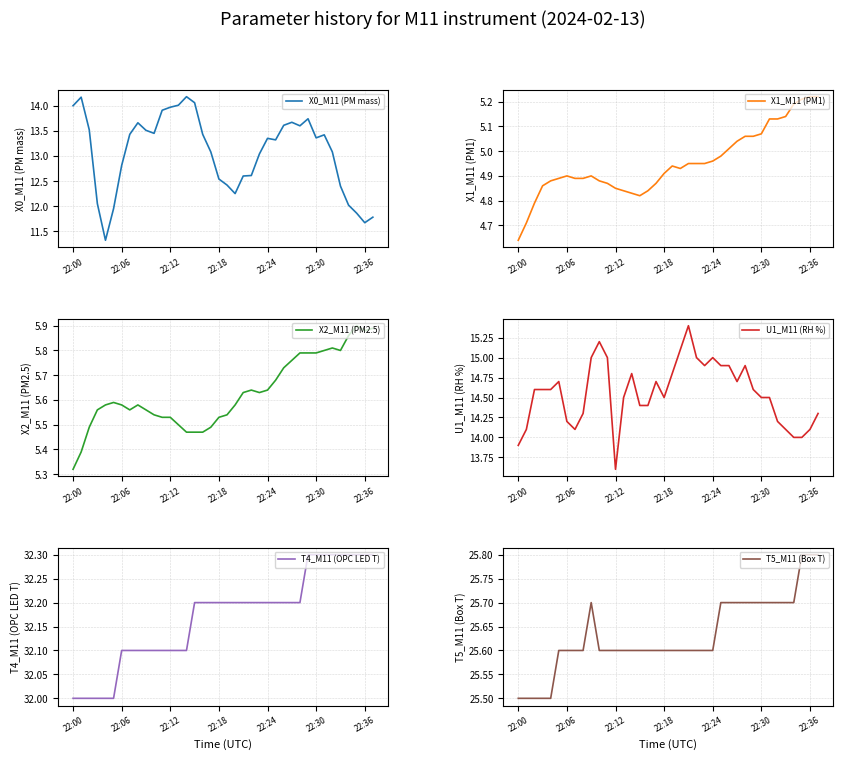

At which label is T5_M11 (Box T) closest to 25?

22:00